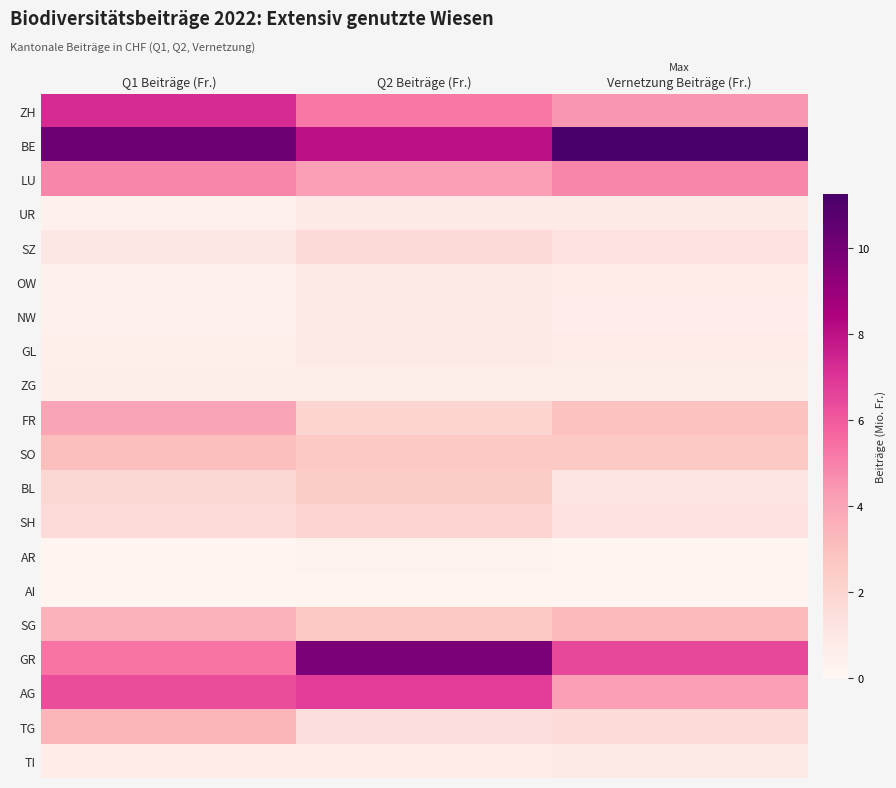

Reading left to right, transcribe all the data shown in this chart.

ZH: Q1 Beiträge (Fr.)=7.3	Q2 Beiträge (Fr.)=5.2	Vernetzung Beiträge (Fr.)=4.4
BE: Q1 Beiträge (Fr.)=10.2	Q2 Beiträge (Fr.)=8.0	Vernetzung Beiträge (Fr.)=11.3
LU: Q1 Beiträge (Fr.)=4.9	Q2 Beiträge (Fr.)=4.2	Vernetzung Beiträge (Fr.)=4.8
UR: Q1 Beiträge (Fr.)=0.4	Q2 Beiträge (Fr.)=0.8	Vernetzung Beiträge (Fr.)=0.8
SZ: Q1 Beiträge (Fr.)=1.0	Q2 Beiträge (Fr.)=1.7	Vernetzung Beiträge (Fr.)=1.3
OW: Q1 Beiträge (Fr.)=0.4	Q2 Beiträge (Fr.)=0.8	Vernetzung Beiträge (Fr.)=0.6
NW: Q1 Beiträge (Fr.)=0.4	Q2 Beiträge (Fr.)=0.8	Vernetzung Beiträge (Fr.)=0.6
GL: Q1 Beiträge (Fr.)=0.5	Q2 Beiträge (Fr.)=0.8	Vernetzung Beiträge (Fr.)=0.7
ZG: Q1 Beiträge (Fr.)=0.6	Q2 Beiträge (Fr.)=0.6	Vernetzung Beiträge (Fr.)=0.6
FR: Q1 Beiträge (Fr.)=4.0	Q2 Beiträge (Fr.)=1.9	Vernetzung Beiträge (Fr.)=2.9
SO: Q1 Beiträge (Fr.)=3.0	Q2 Beiträge (Fr.)=2.6	Vernetzung Beiträge (Fr.)=2.6
BL: Q1 Beiträge (Fr.)=1.8	Q2 Beiträge (Fr.)=2.5	Vernetzung Beiträge (Fr.)=1.1
SH: Q1 Beiträge (Fr.)=1.6	Q2 Beiträge (Fr.)=2.0	Vernetzung Beiträge (Fr.)=1.2
AR: Q1 Beiträge (Fr.)=0.2	Q2 Beiträge (Fr.)=0.3	Vernetzung Beiträge (Fr.)=0.2
AI: Q1 Beiträge (Fr.)=0.1	Q2 Beiträge (Fr.)=0.2	Vernetzung Beiträge (Fr.)=0.2
SG: Q1 Beiträge (Fr.)=3.5	Q2 Beiträge (Fr.)=2.7	Vernetzung Beiträge (Fr.)=3.3
GR: Q1 Beiträge (Fr.)=5.3	Q2 Beiträge (Fr.)=9.8	Vernetzung Beiträge (Fr.)=6.5
AG: Q1 Beiträge (Fr.)=6.4	Q2 Beiträge (Fr.)=6.8	Vernetzung Beiträge (Fr.)=4.2
TG: Q1 Beiträge (Fr.)=3.4	Q2 Beiträge (Fr.)=1.4	Vernetzung Beiträge (Fr.)=1.7
TI: Q1 Beiträge (Fr.)=0.7	Q2 Beiträge (Fr.)=0.7	Vernetzung Beiträge (Fr.)=0.9